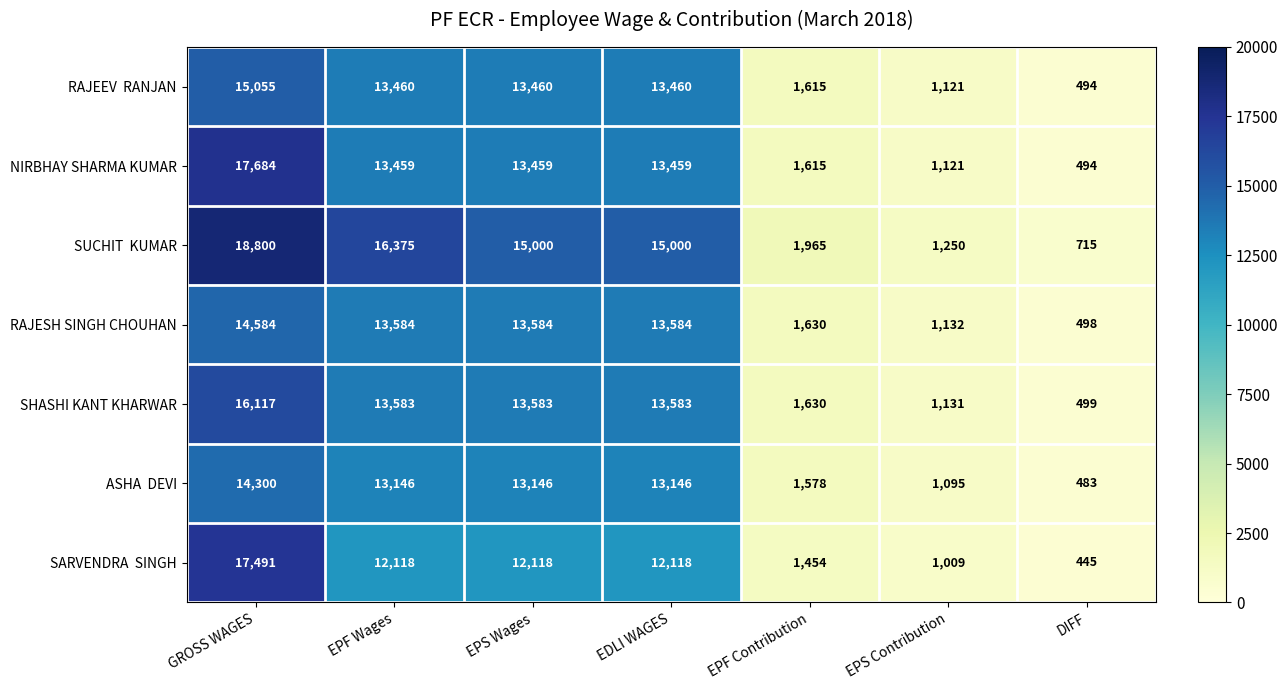

At which label does SHASHI KANT KHARWAR first exceed 13583?

GROSS WAGES